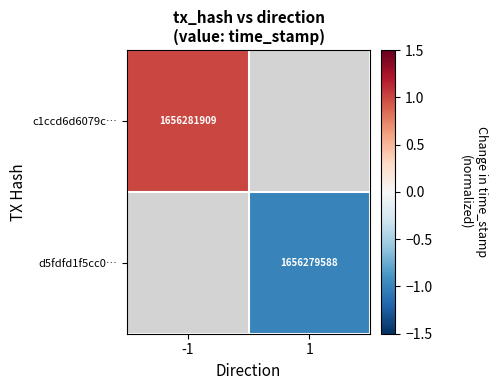

Is the value of c1ccd6d6079c… at -1 greater than the value of d5fdfd1f5cc0… at 1?

Yes